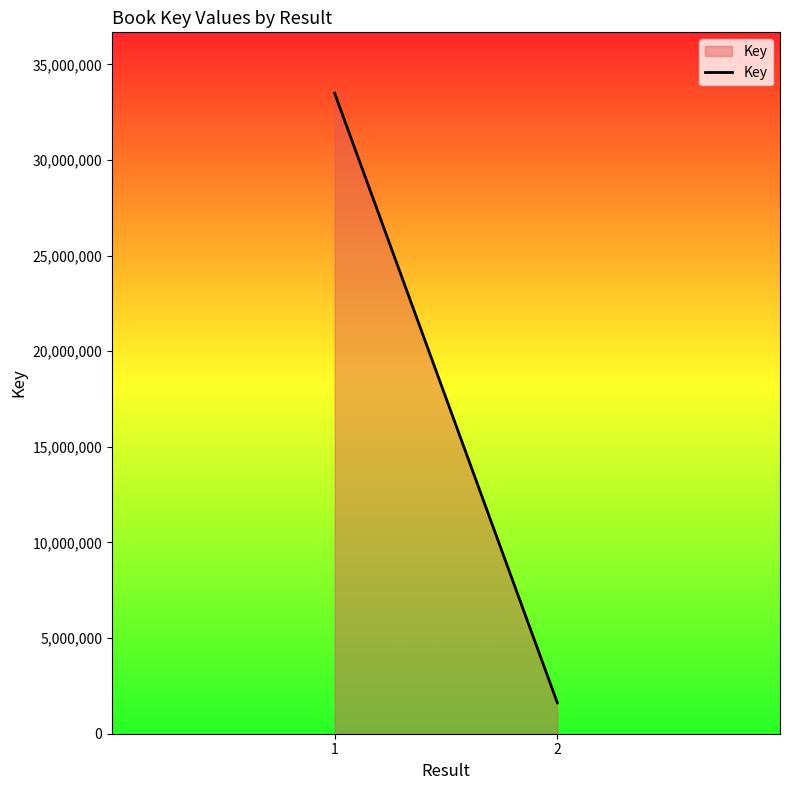

Which category has the highest value across all series?

1